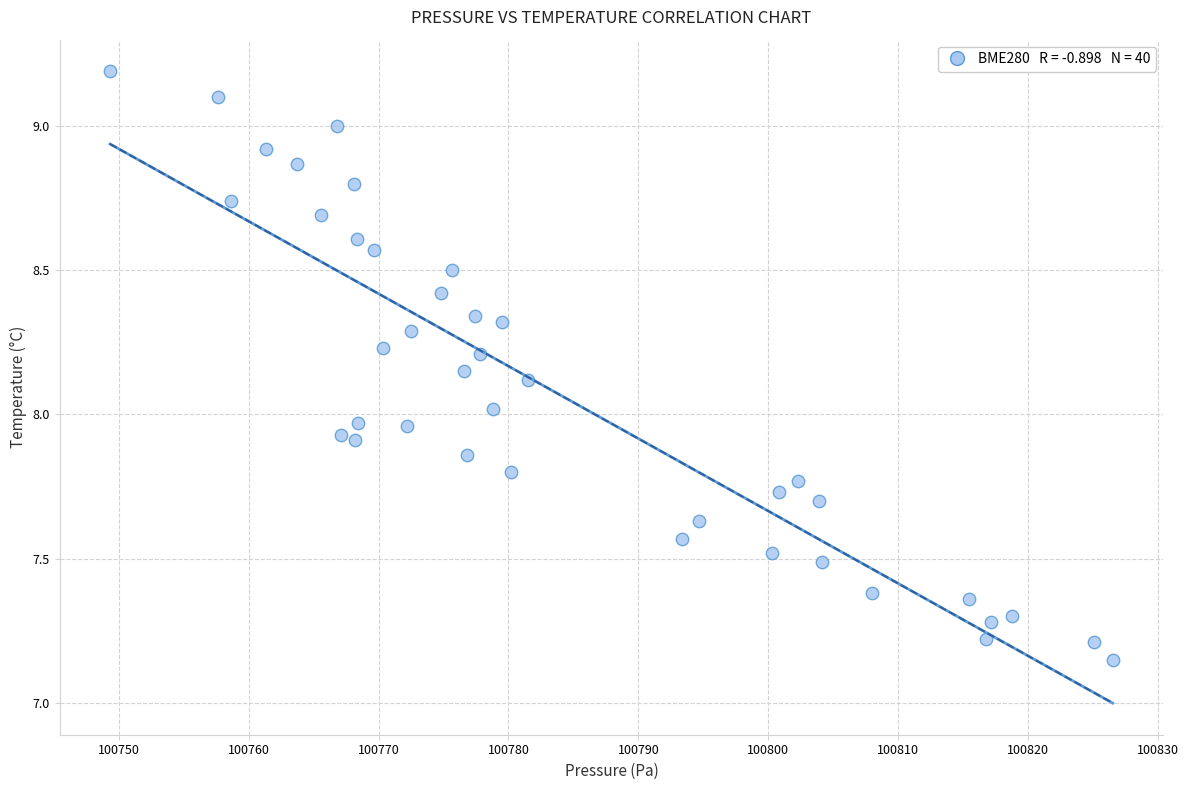

What is the range of Y values (max minus min)?

2.0